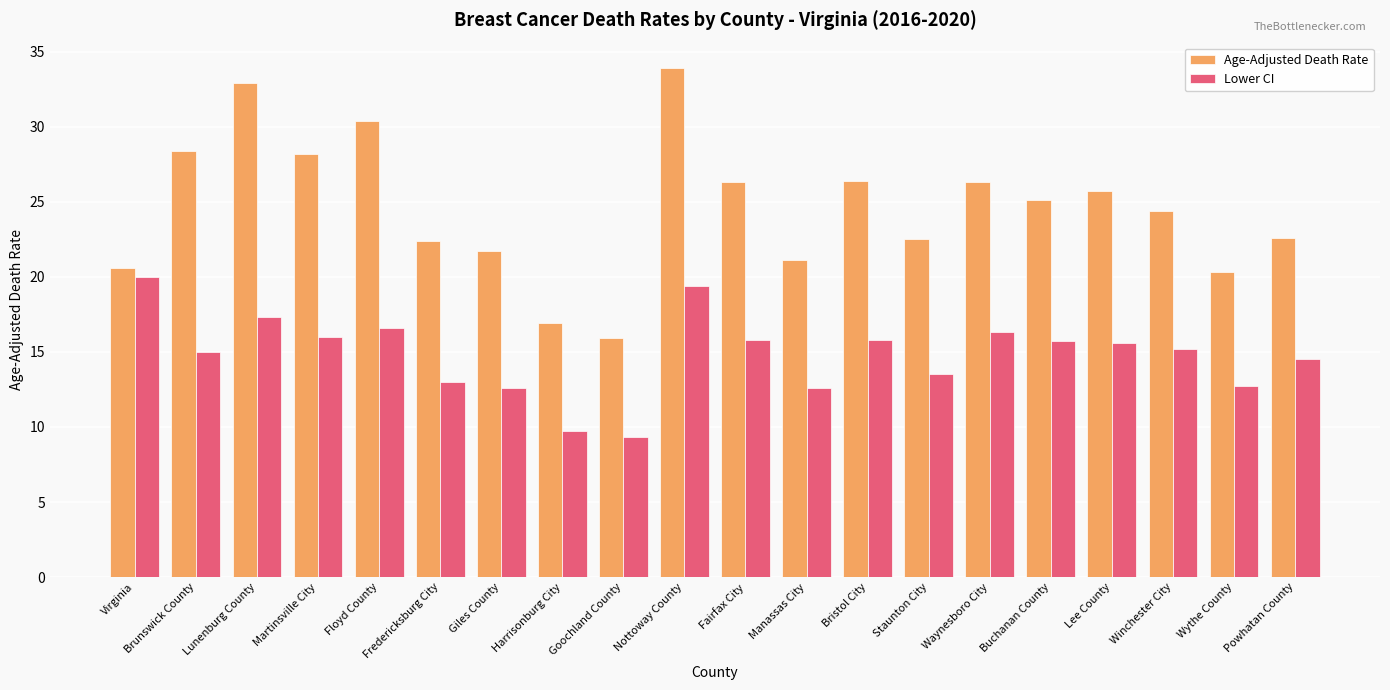

Which series changed the most between Brunswick County and Harrisonburg City?

Age-Adjusted Death Rate